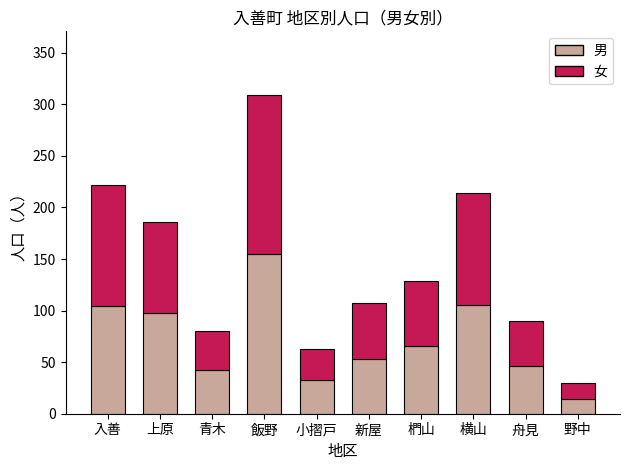

True or false: 男 has a value of 98 at 上原.

True